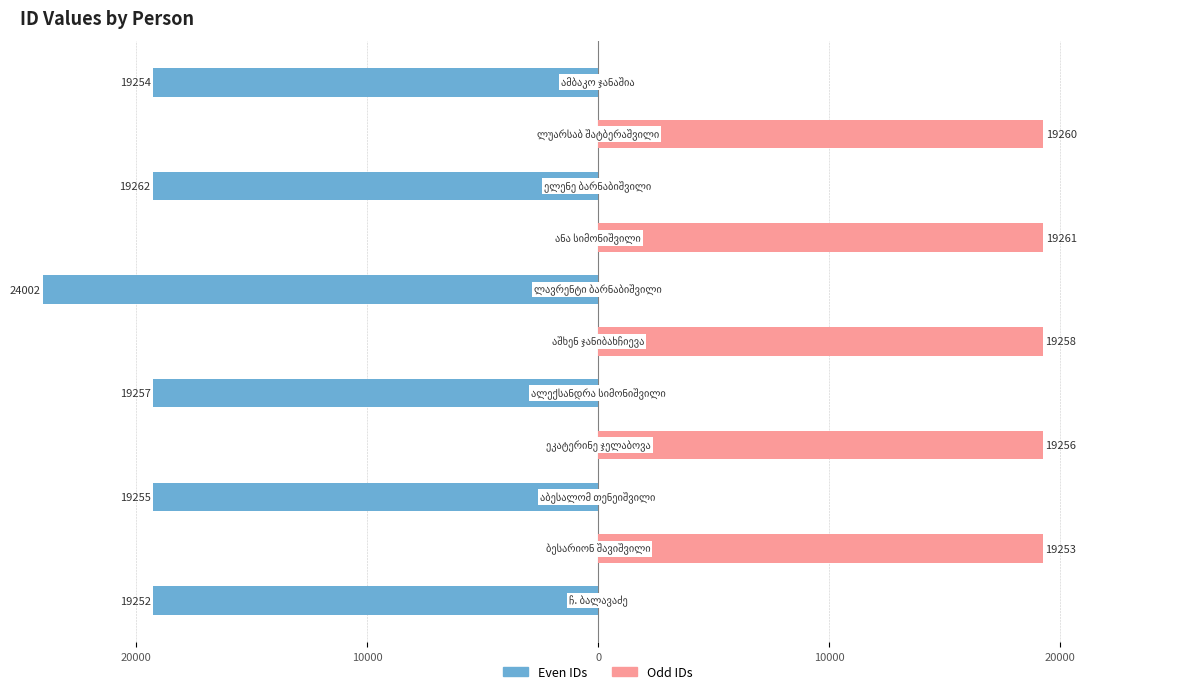

Reading left to right, transcribe all the data shown in this chart.

Even IDs: -19252	0	-19255	0	-19257	0	-24002	0	-19262	0	-19254
Odd IDs: 0	19253	0	19256	0	19258	0	19261	0	19260	0